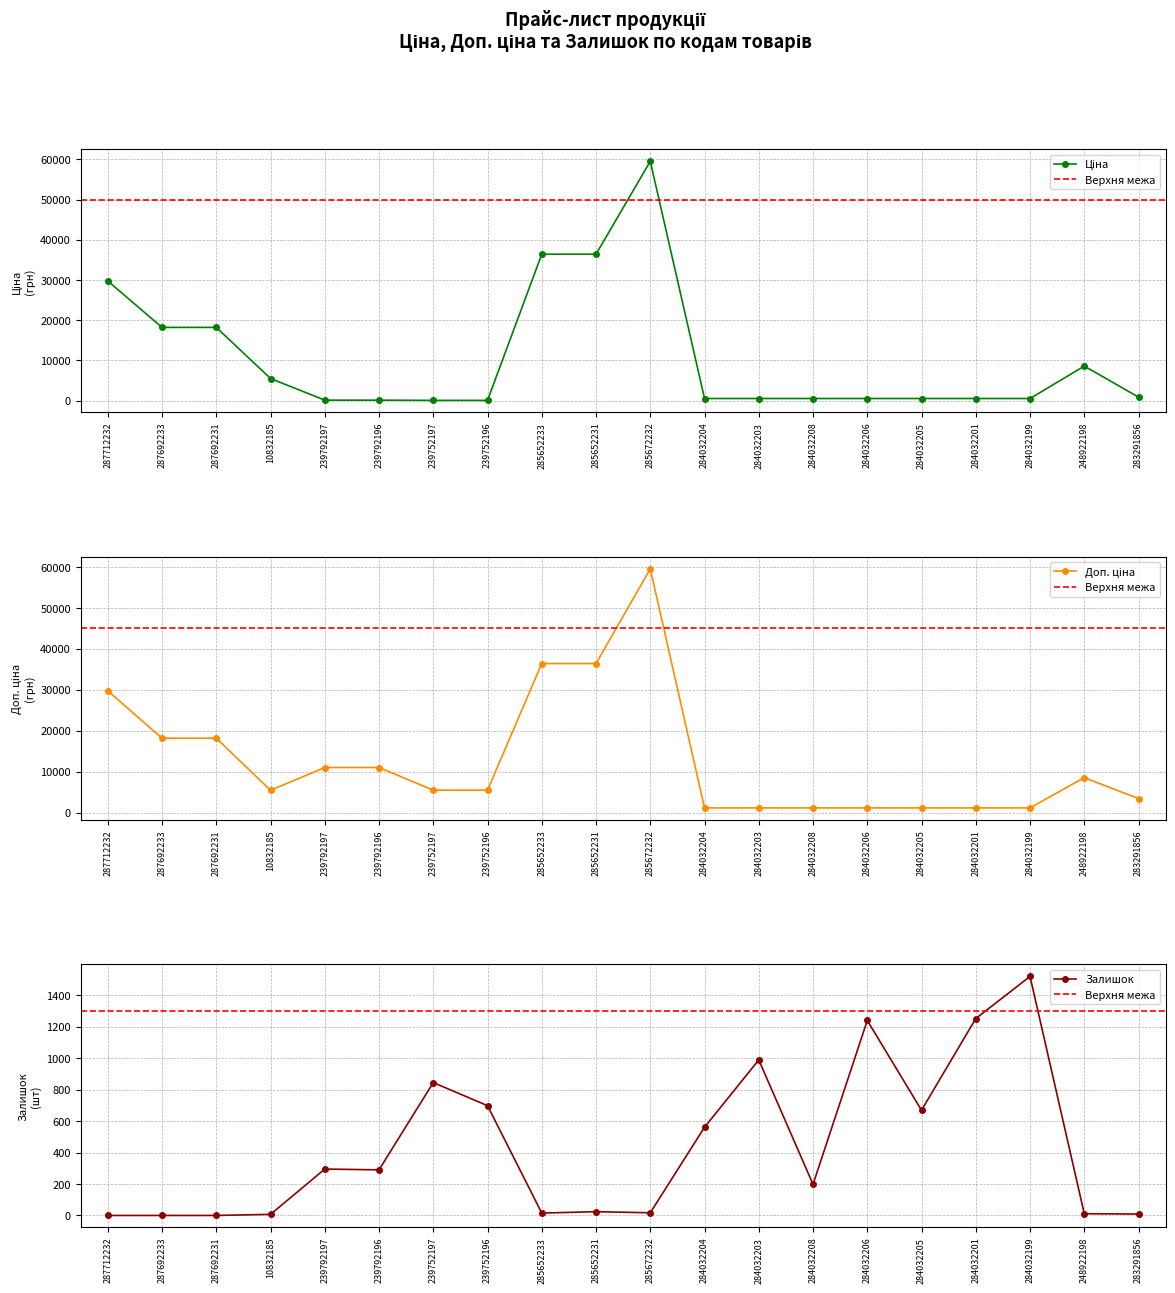

At which label does Залишок first exceed 290?

239792197